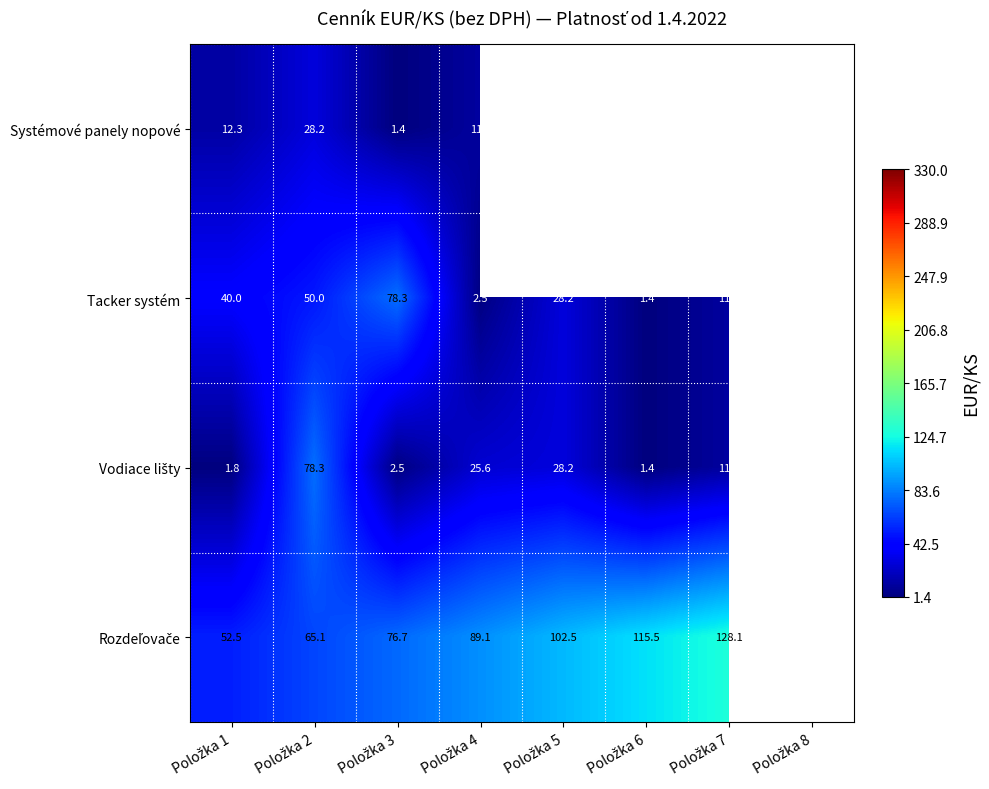

What is the average value of the Tacker systém series?

67.7